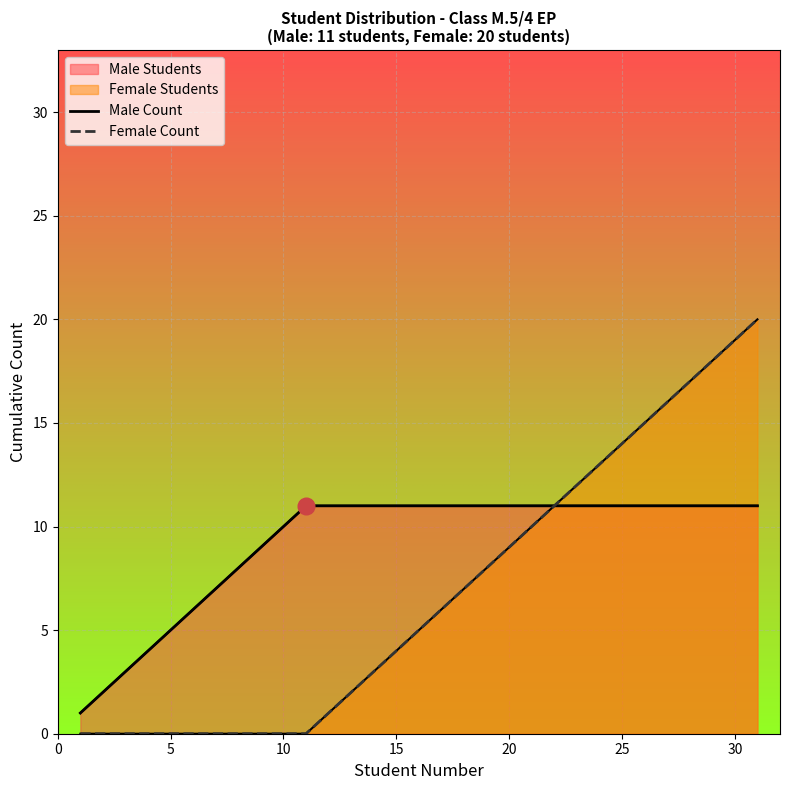

How many values in the Female Count series are below 5?

15